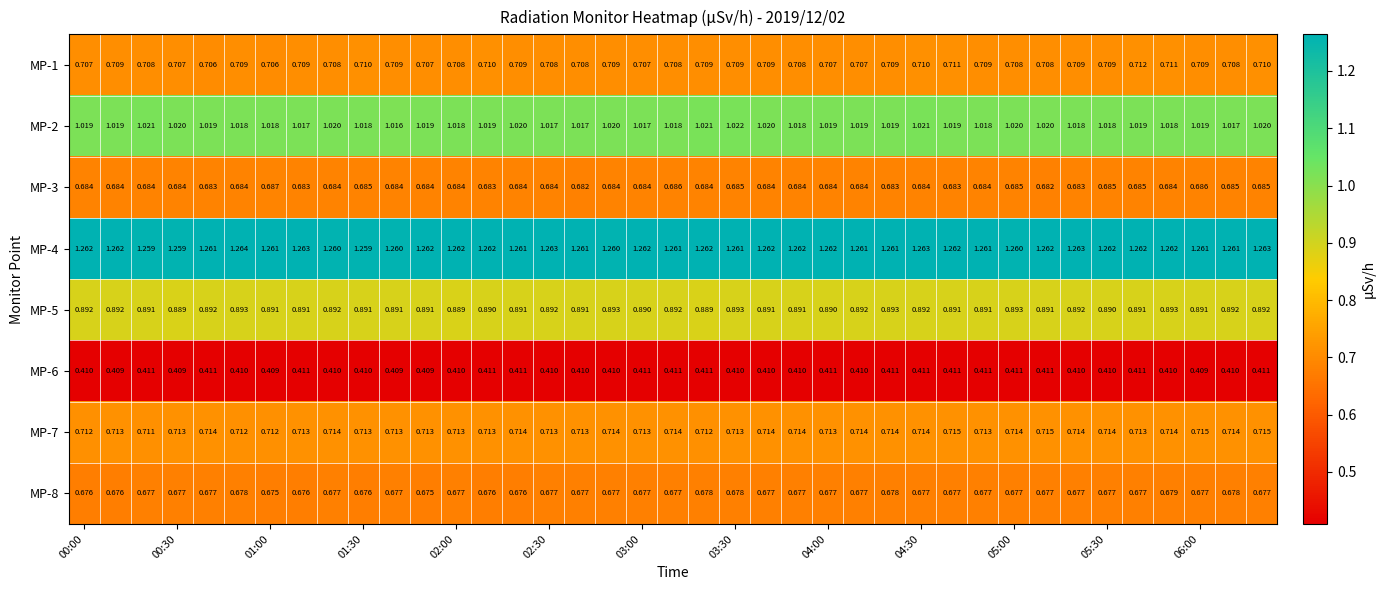

Count the number of categories in the chart.

39